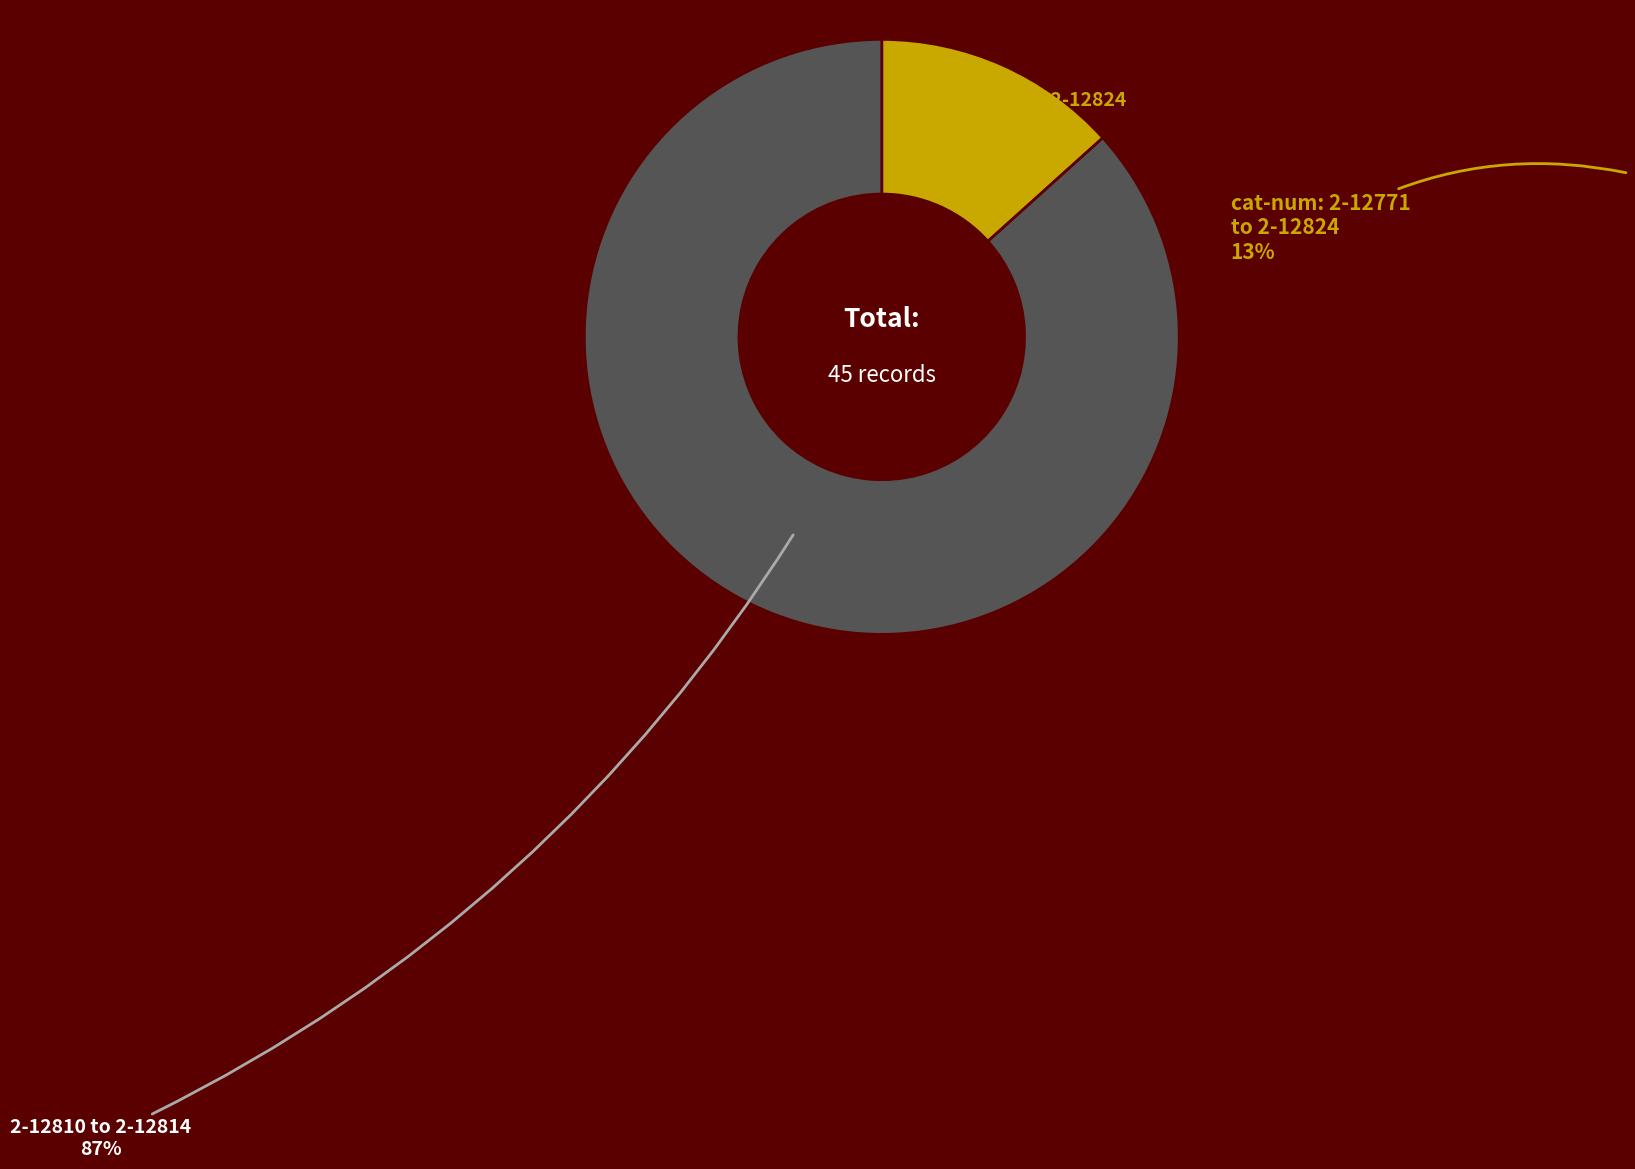

Is there a majority slice in this chart?

Yes